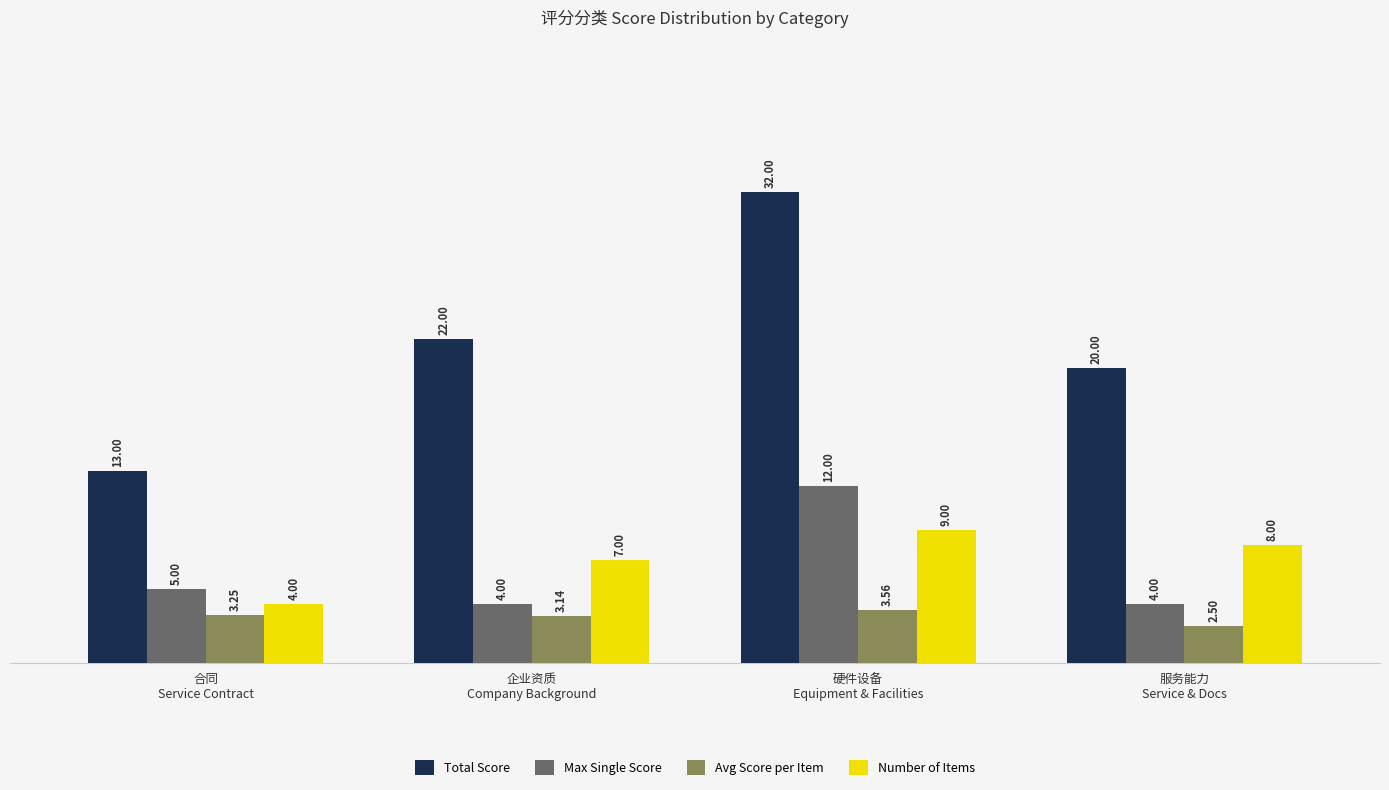

The value of Total Score at 合同
Service Contract is 21.4. True or false?

False